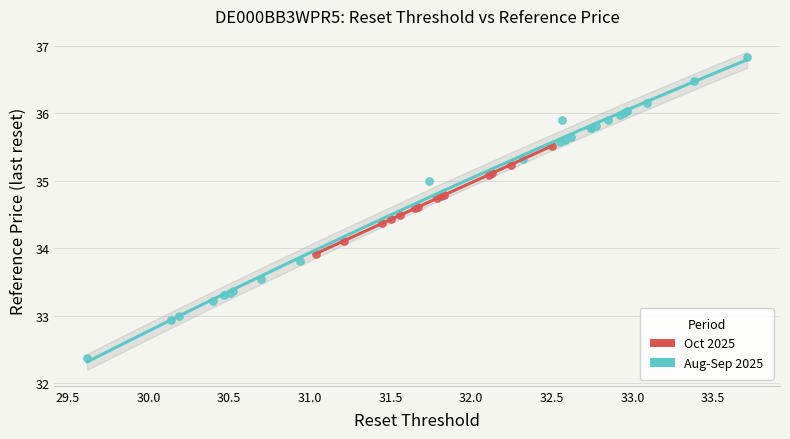

Which series contains the lowest Y value?

Aug-Sep 2025